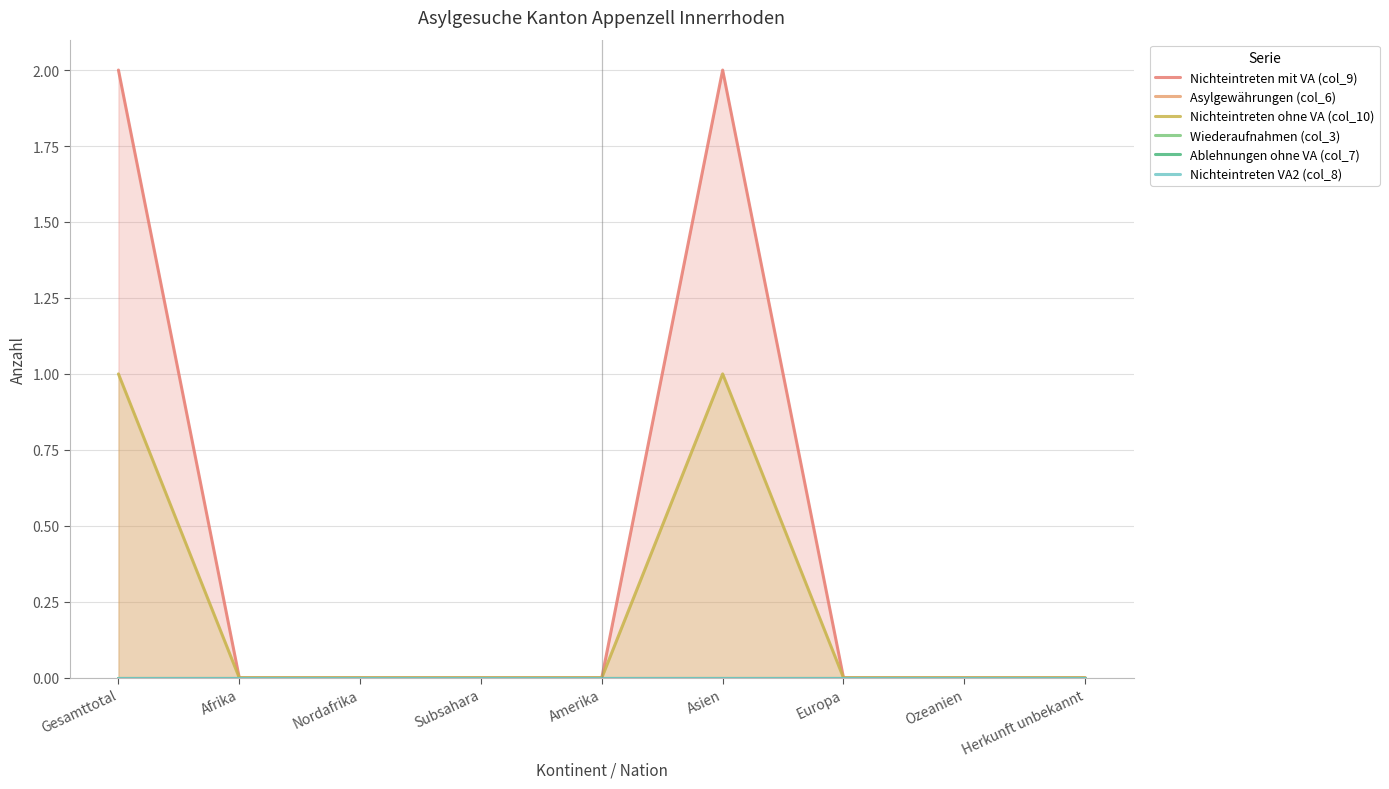

Between Europa and Gesamttotal, which is larger?

Gesamttotal